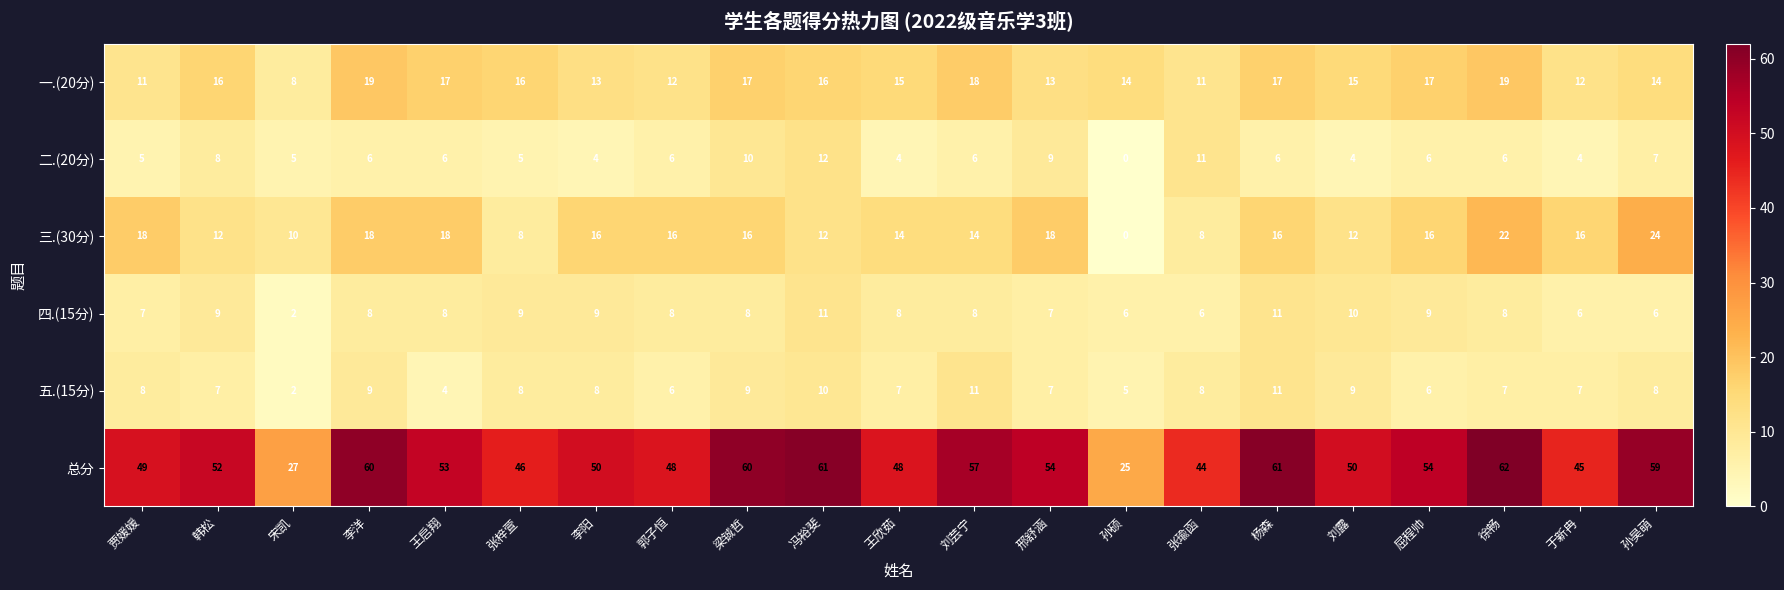

What is the total value across all series at 梁铖哲?

120